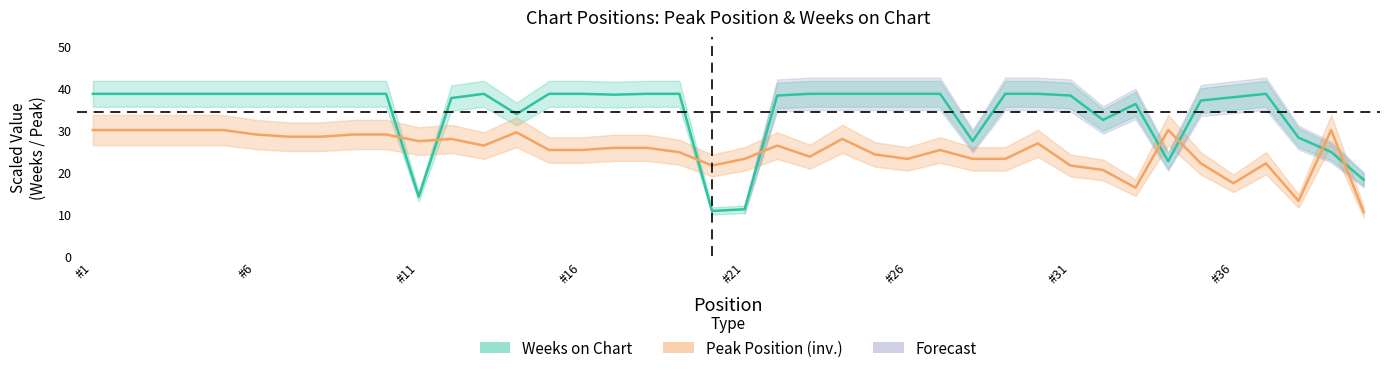

Where is the first local maximum for Weeks on Chart?

13